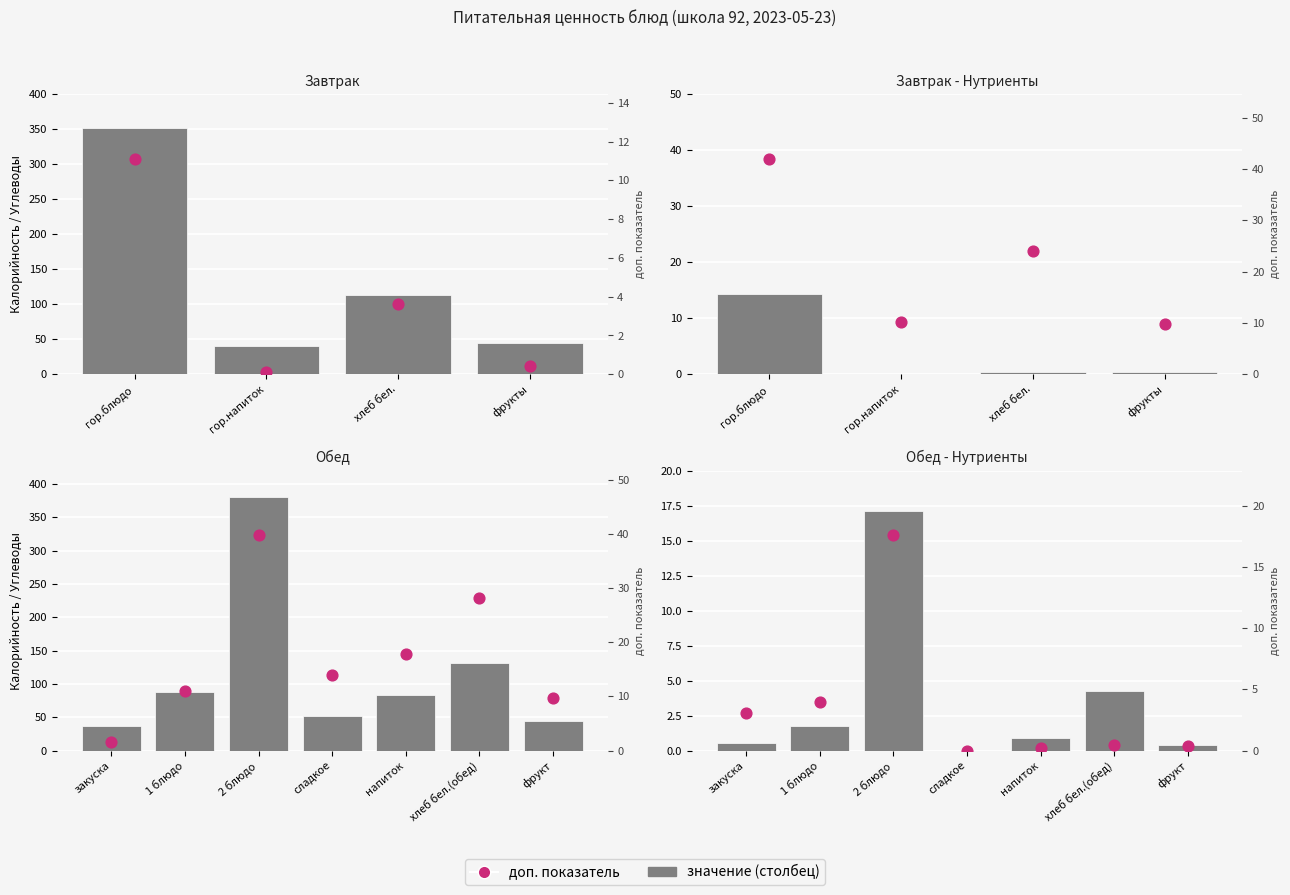

Is the value of доп. показатель at напиток greater than the value of значение at 1 блюдо?

No